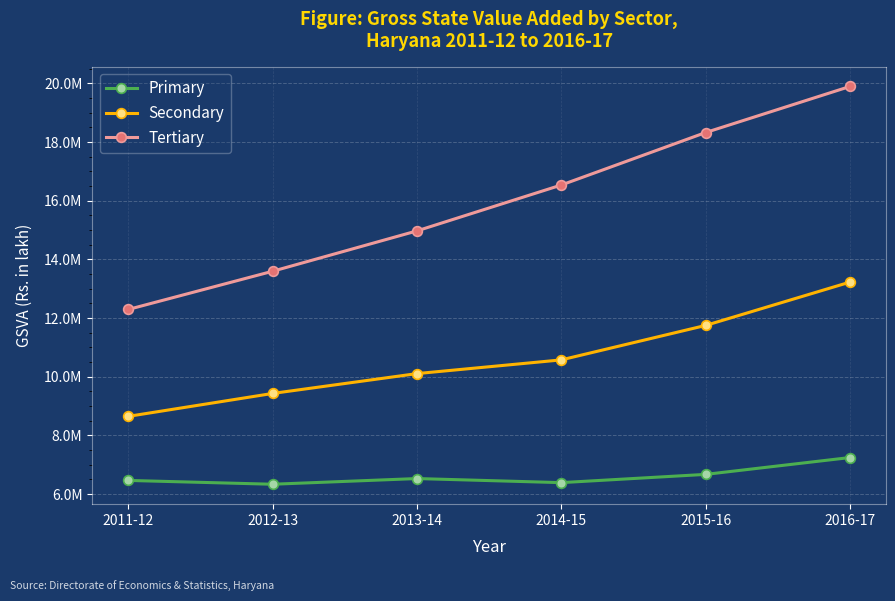

Reading left to right, what are all the values shown in this chart?

Primary: 2011-12=6465768.2	2012-13=6335692.5	2013-14=6529753.3	2014-15=6390751.9	2015-16=6671743.5	2016-17=7245774.4
Secondary: 2011-12=8649178.8	2012-13=9430170.7	2013-14=10106295.9	2014-15=10573539.2	2015-16=11747878.0	2016-17=13224122.9
Tertiary: 2011-12=12292515.9	2012-13=13594193.3	2013-14=14969815.8	2014-15=16532620.2	2015-16=18321178.2	2016-17=19891197.1